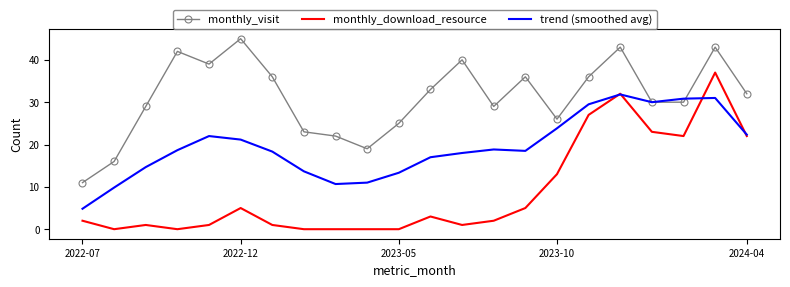

What is the greatest value displayed?

45.0